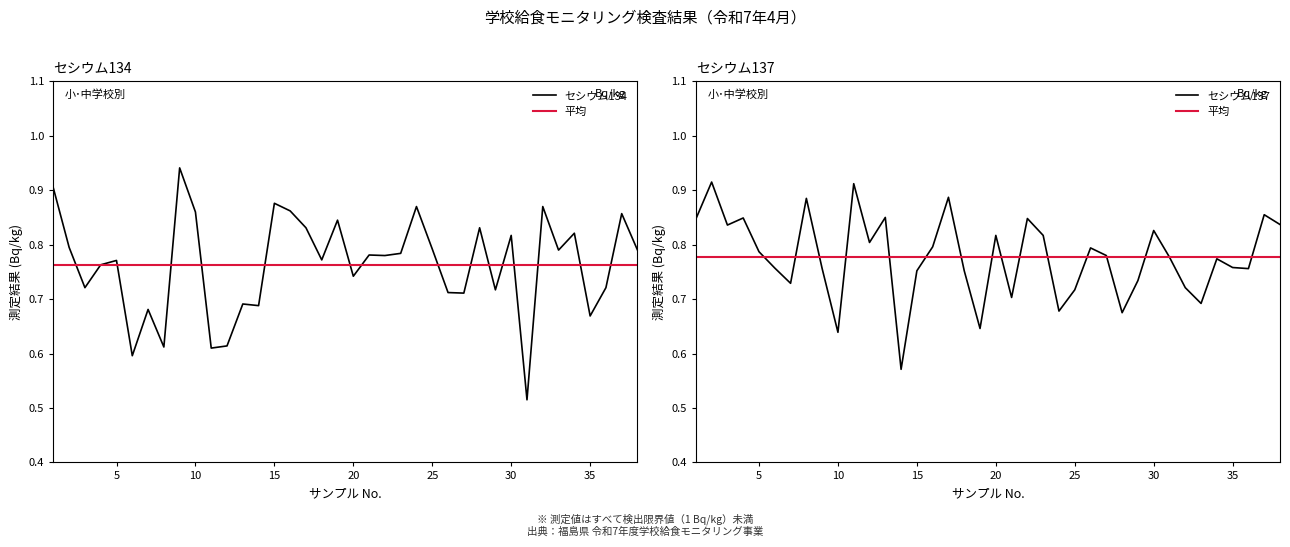

List the series in order of their peak value, highest first.

セシウム134, セシウム137